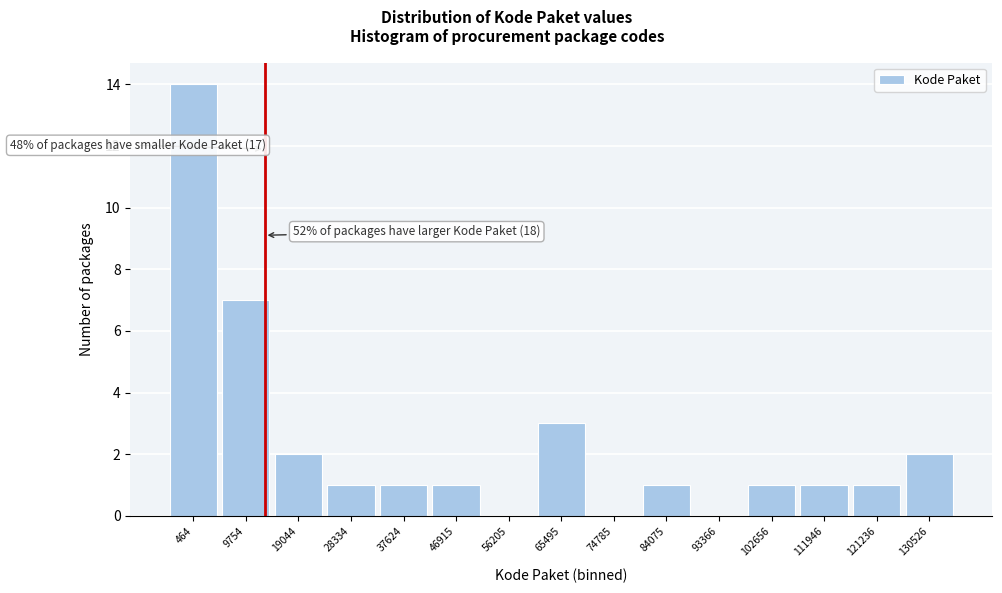

Reading right to left, transcribe all the data shown in this chart.

130526=2	121236=1	111946=1	102656=1	93366=0	84075=1	74785=0	65495=3	56205=0	46915=1	37624=1	28334=1	19044=2	9754=7	464=14